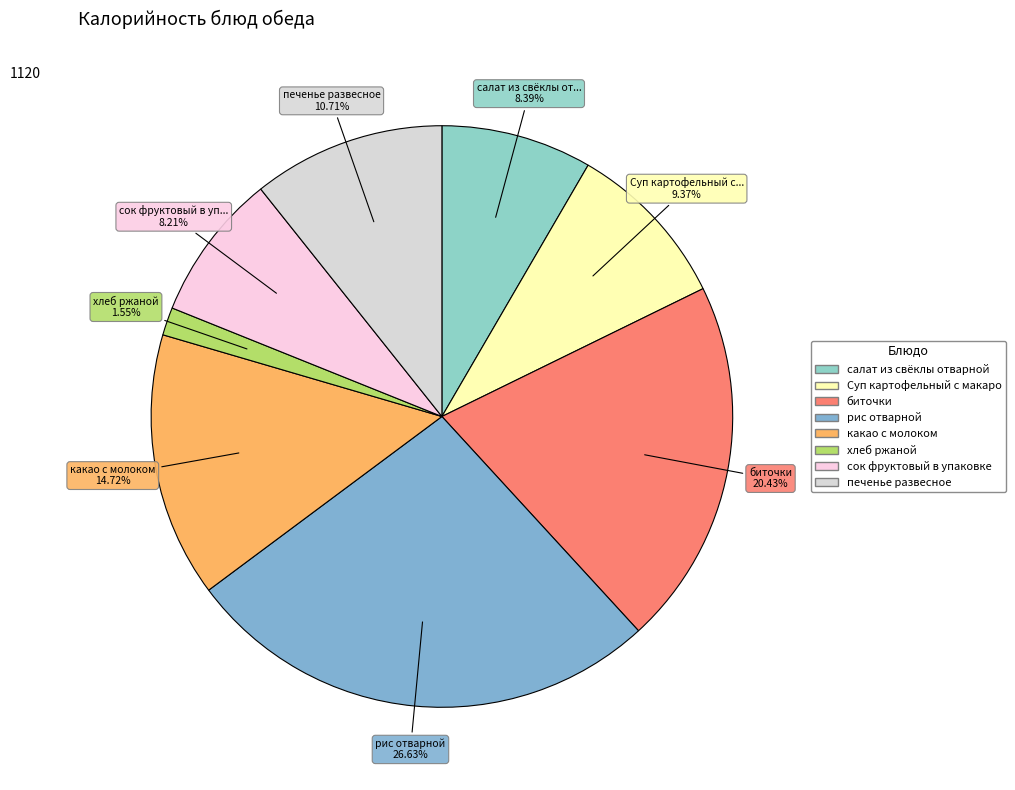

How many slices are in this pie chart?

8